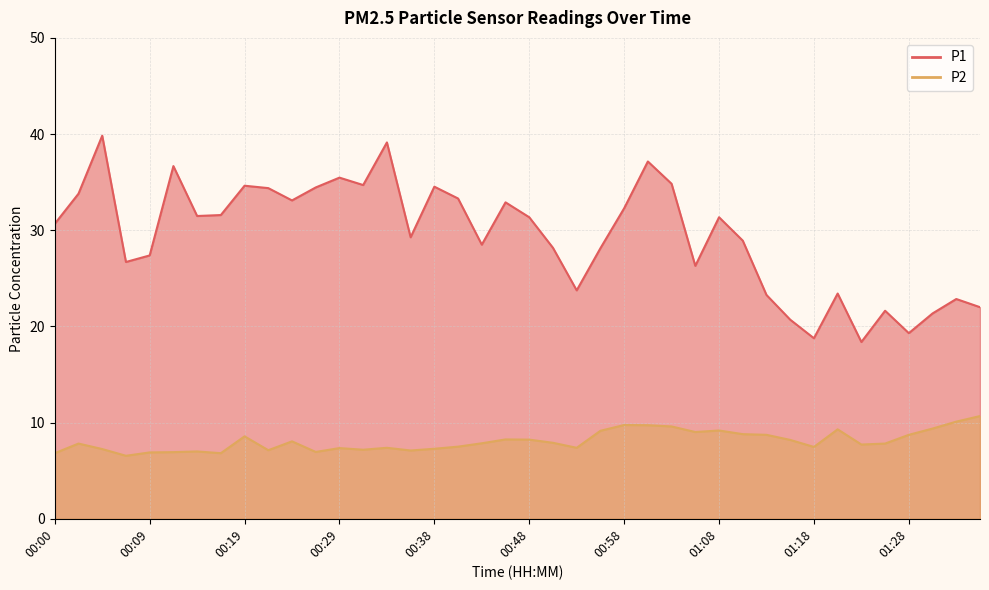

True or false: P2 and P1 intersect in this chart.

False